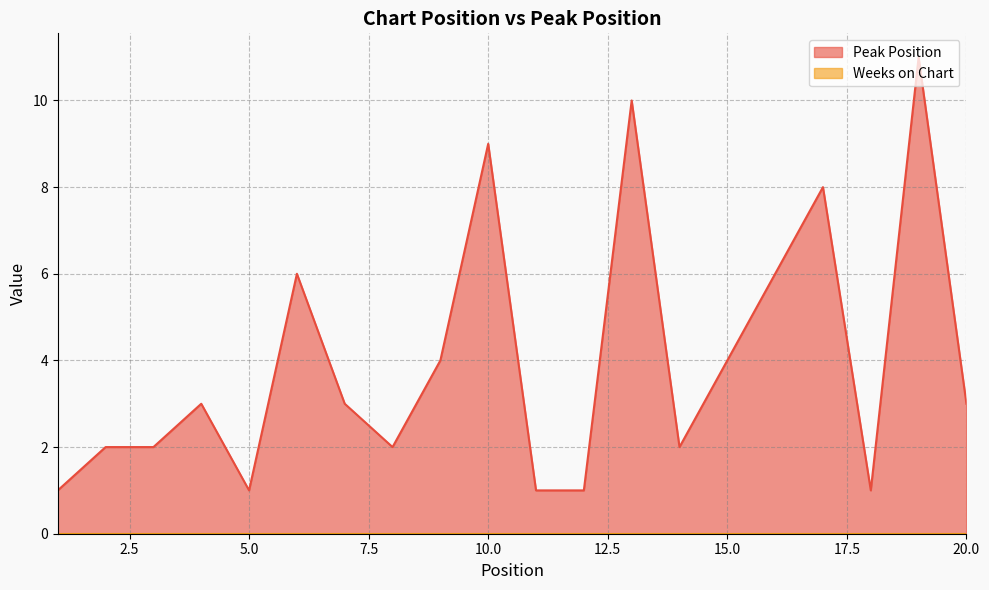

Reading left to right, list all the values displayed in this chart.

1=1	2=2	3=2	4=3	5=1	6=6	7=3	8=2	9=4	10=9	11=1	12=1	13=10	14=2	15=4	16=6	17=8	18=1	19=11	20=3